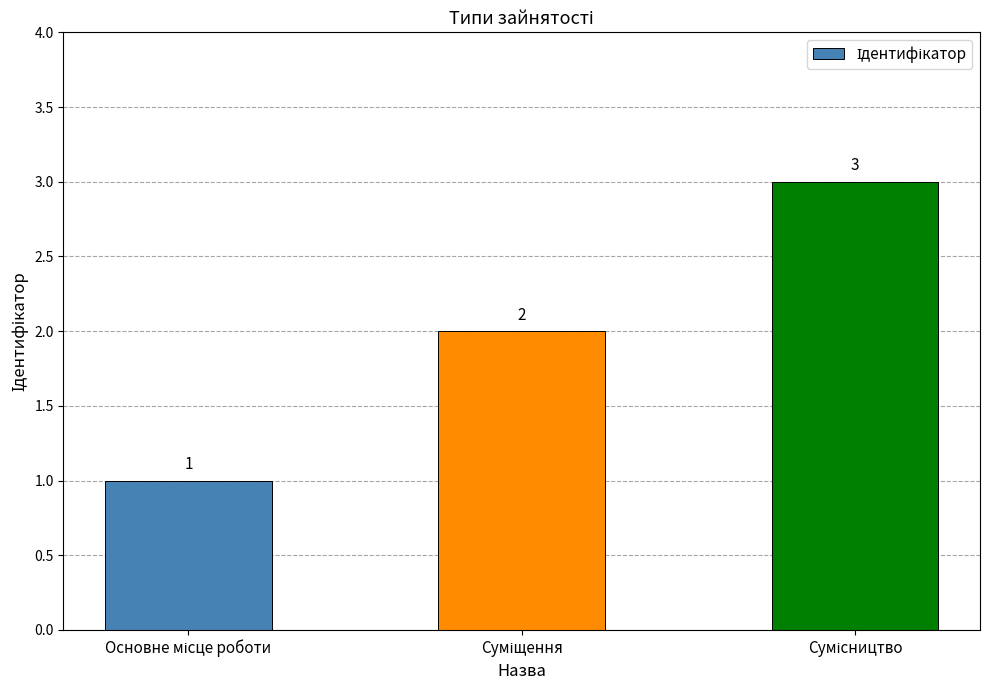

What is the maximum value shown in the chart?

3